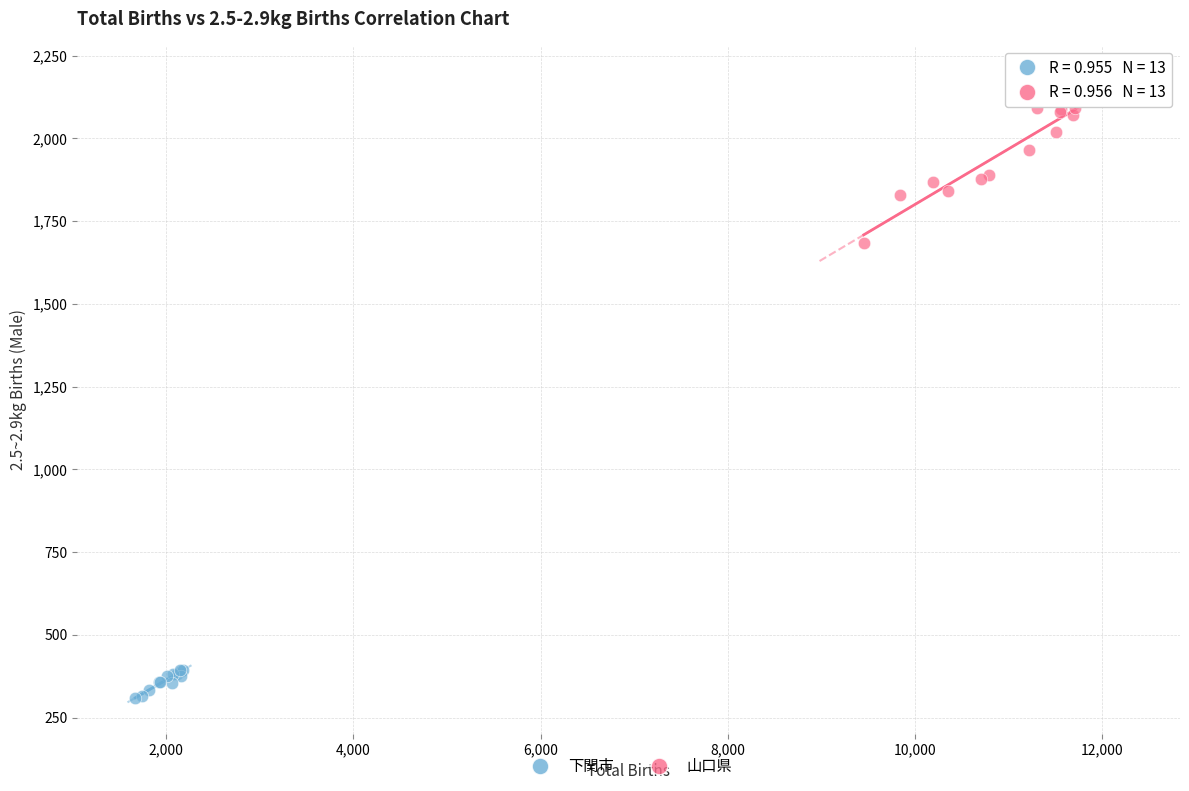

Which series has the largest Y range (max minus min)?

山口県